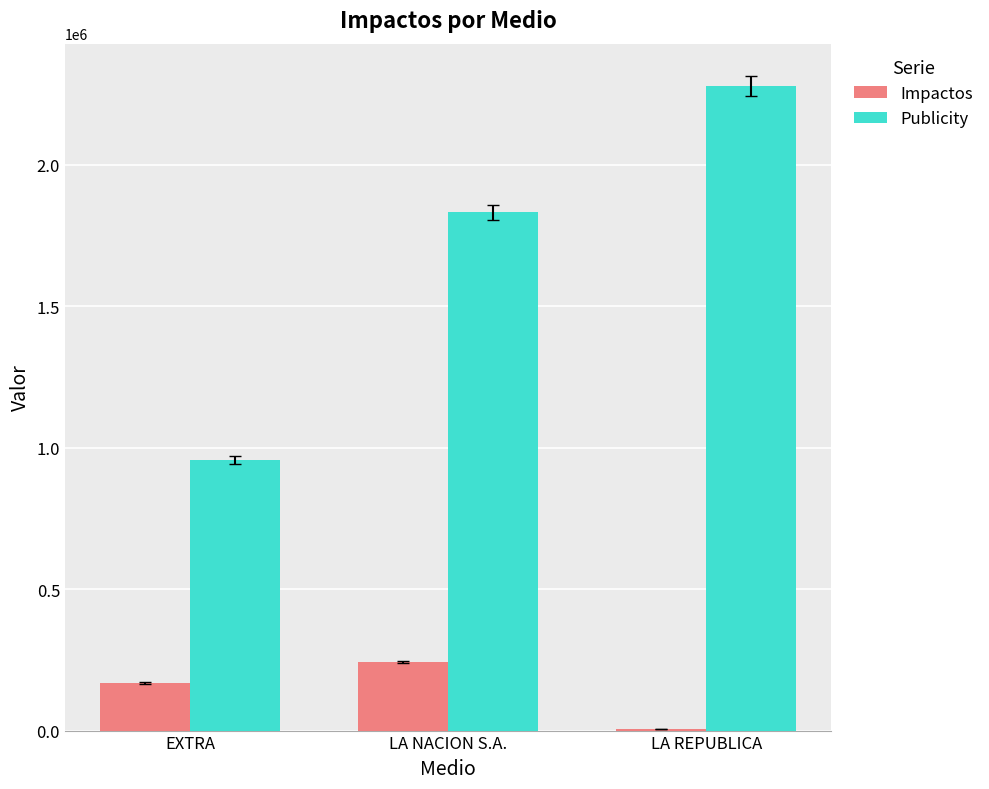

Reading left to right, list all the values displayed in this chart.

Impactos: 168147.8	241103.5	5496.7
Publicity: 955800.0	1831500.0	2278000.0